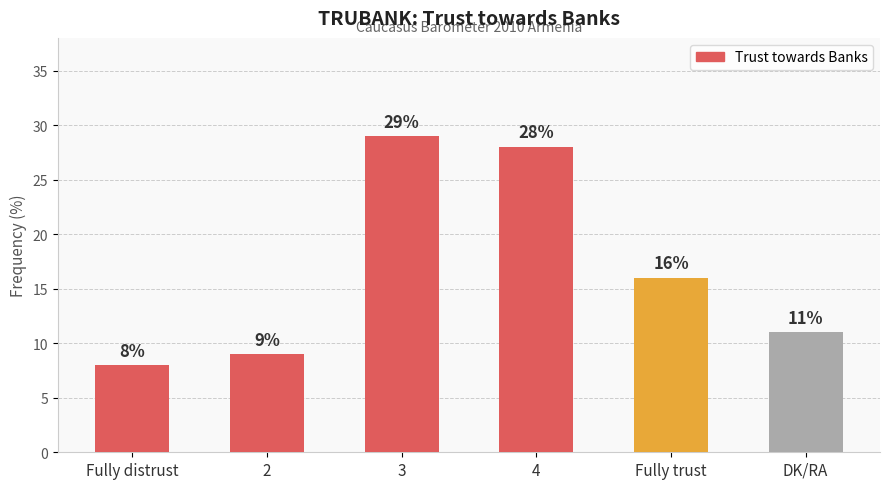

What is the approximate value at Fully distrust?

8